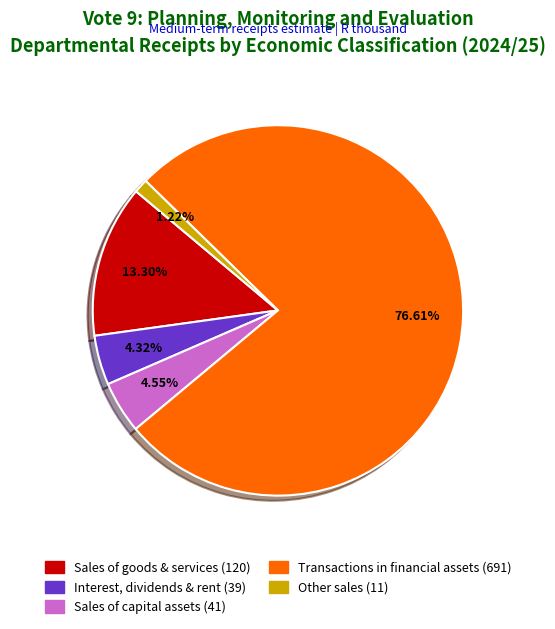

Rank the categories by value from lowest to highest.

Other sales, Interest, dividends and rent on land, Sales of capital assets, Sales of goods and services, Transactions in financial assets and liabilities